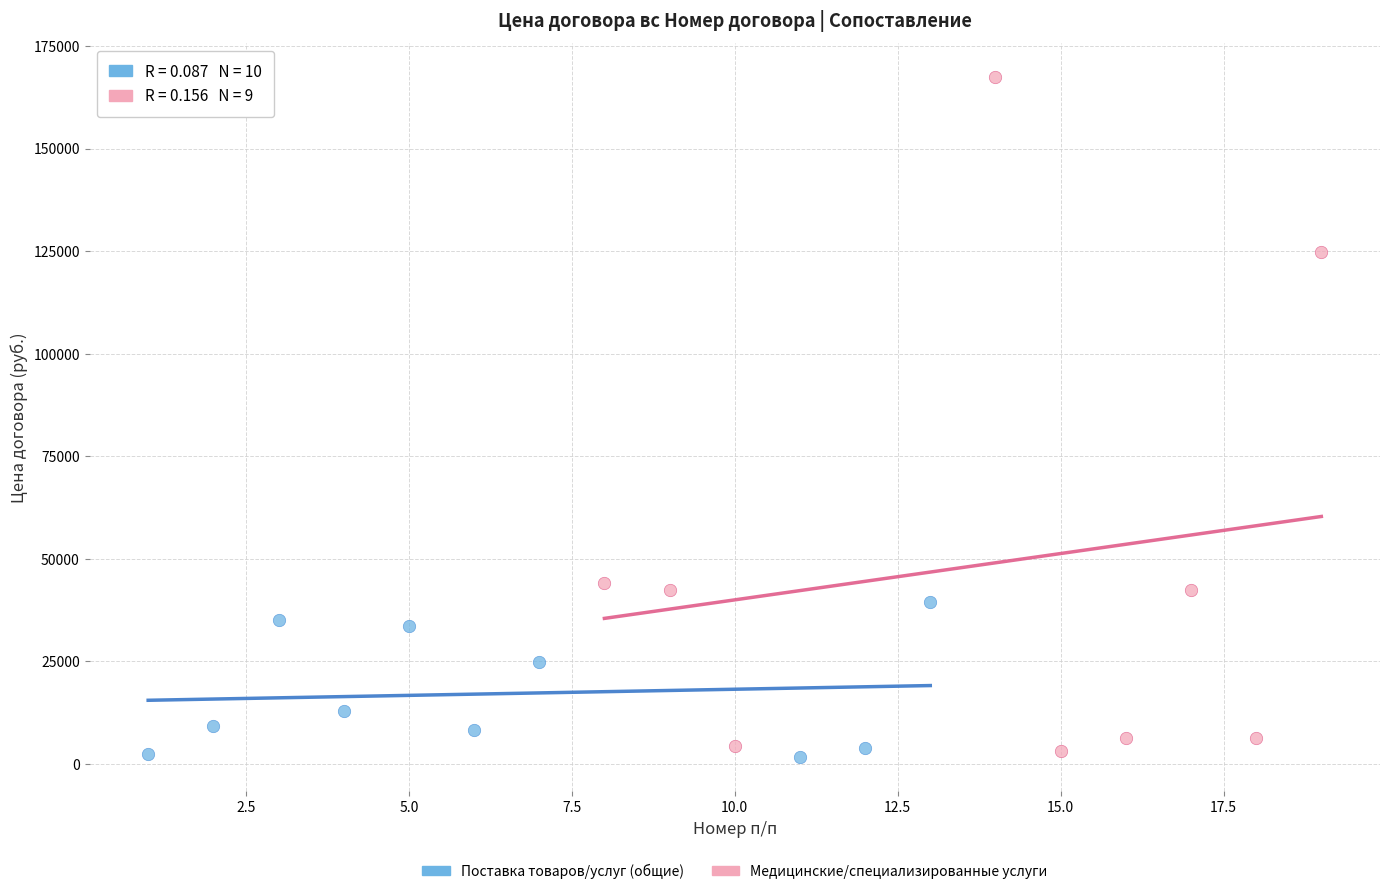

Which series has the largest Y range (max minus min)?

Медицинские/специализированные услуги